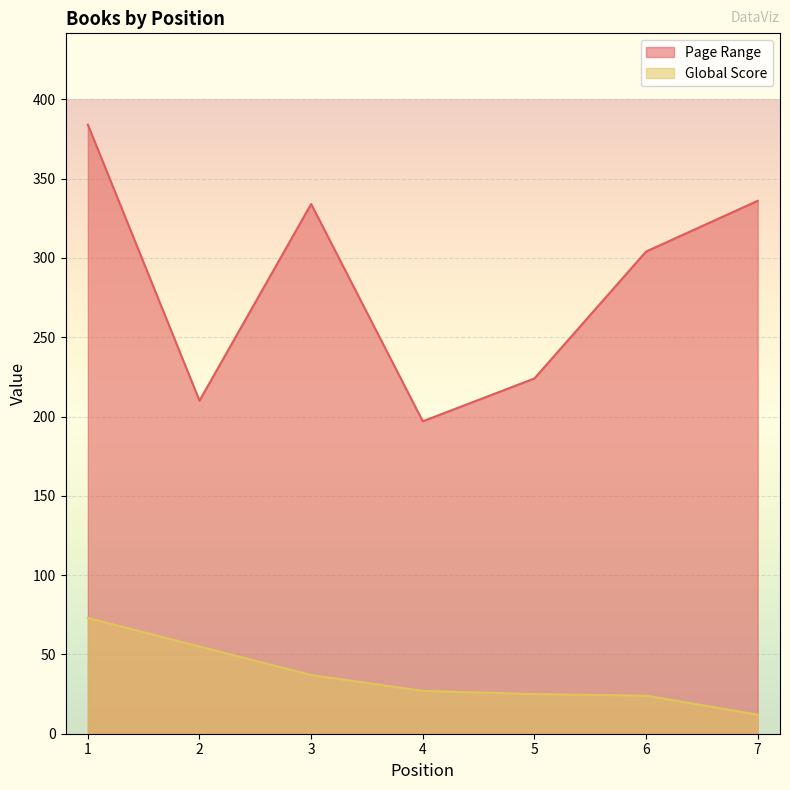

True or false: Page Range and Global Score intersect in this chart.

False